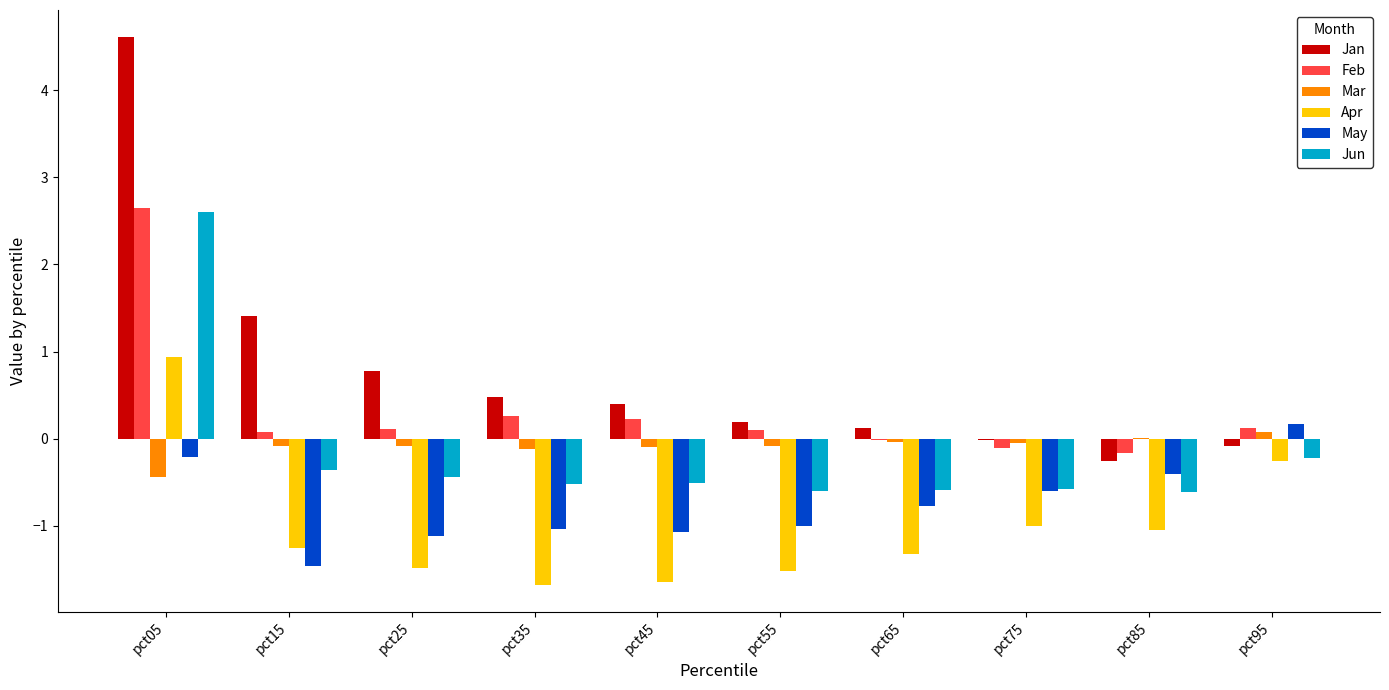

How many groups of bars are there?

10